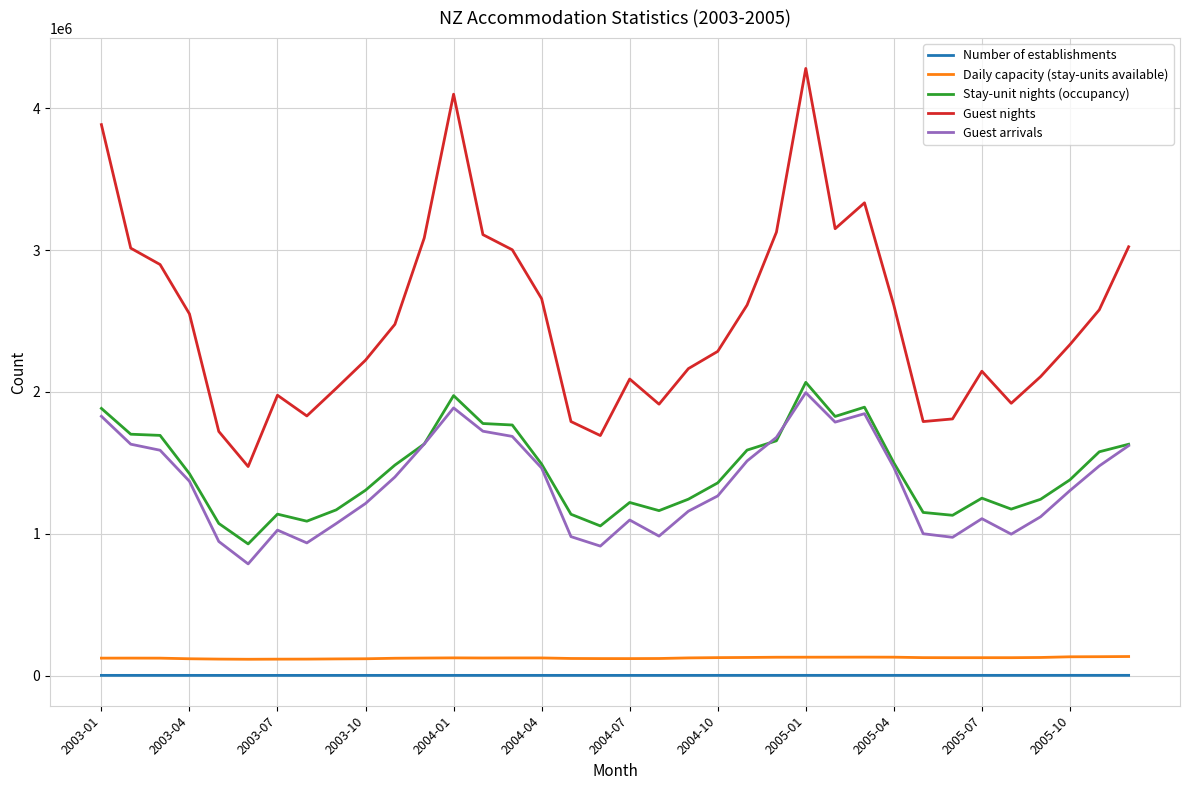

Which series has the widest spread of values?

Guest nights